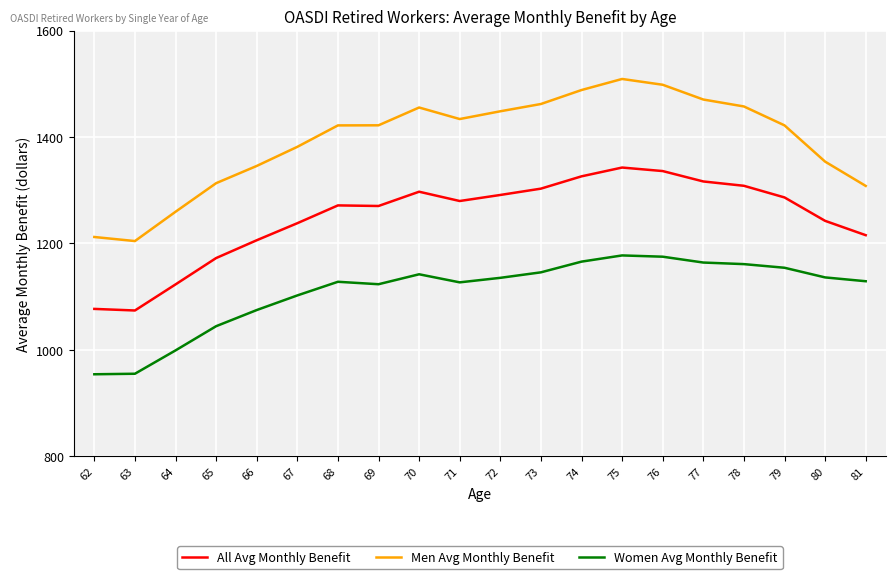

What is the total value across all series at 78?

3926.3